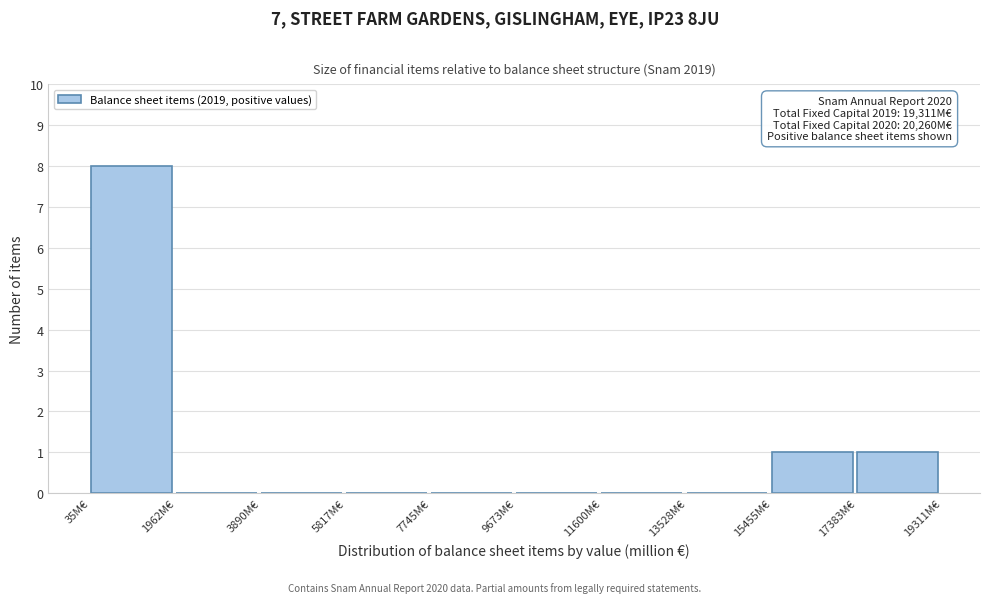

Over which range of the x-axis is the bar tallest?

0 to 2000